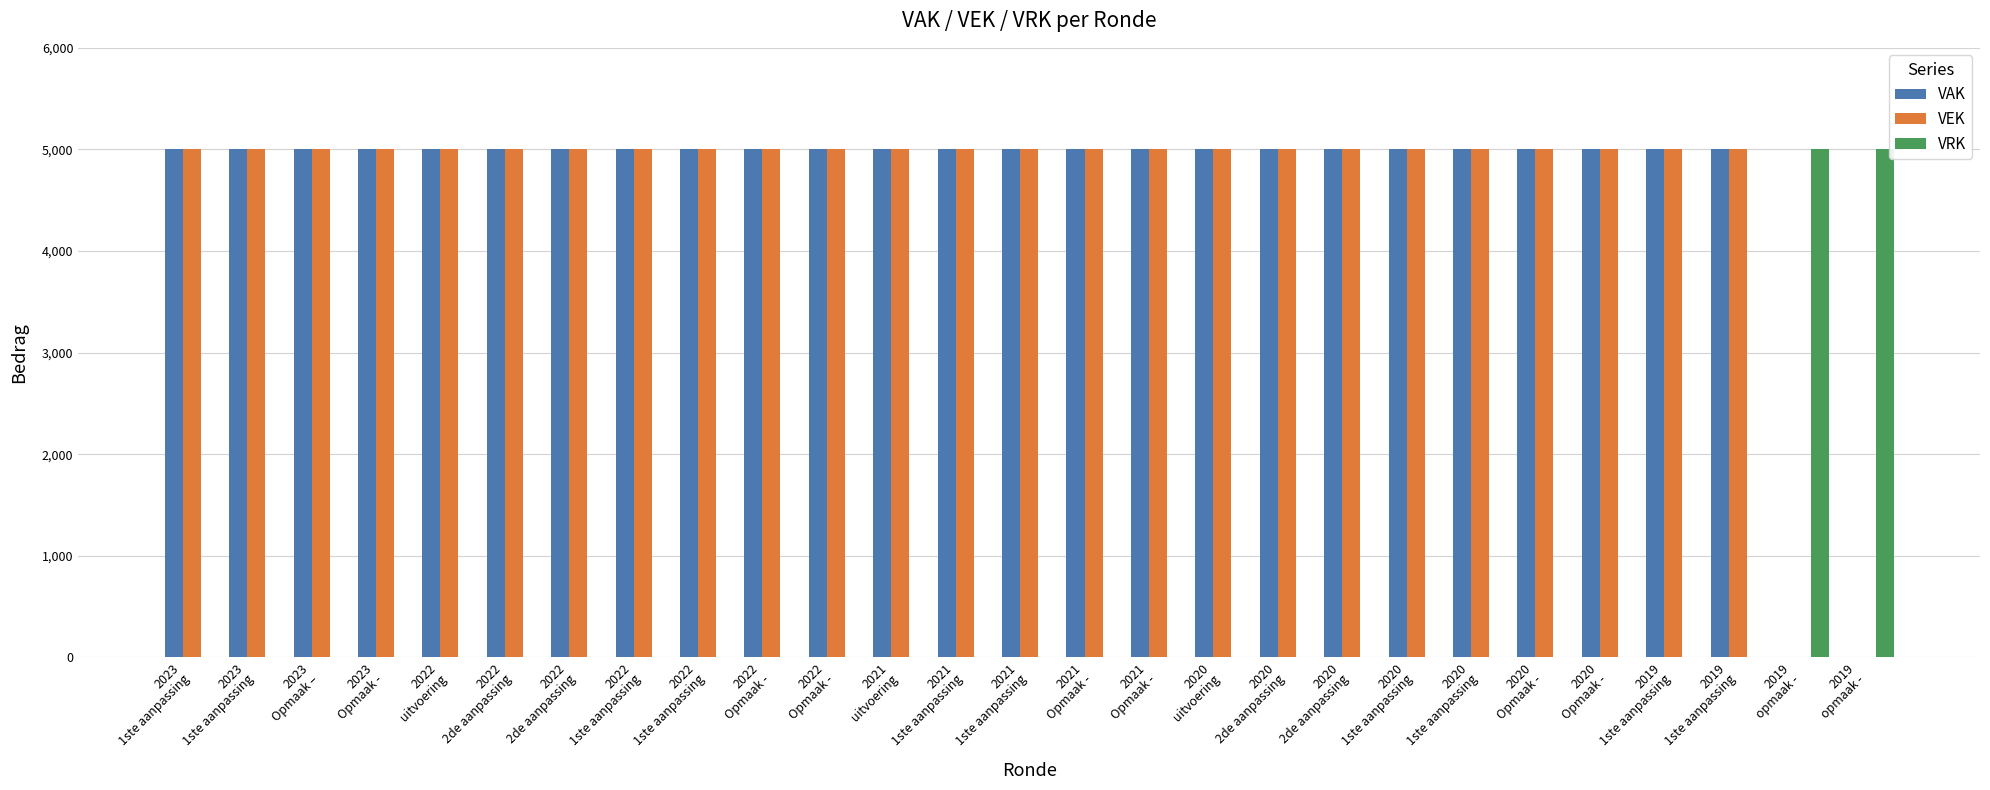

What is the difference between the maximum and minimum values in the VRK series?

5000